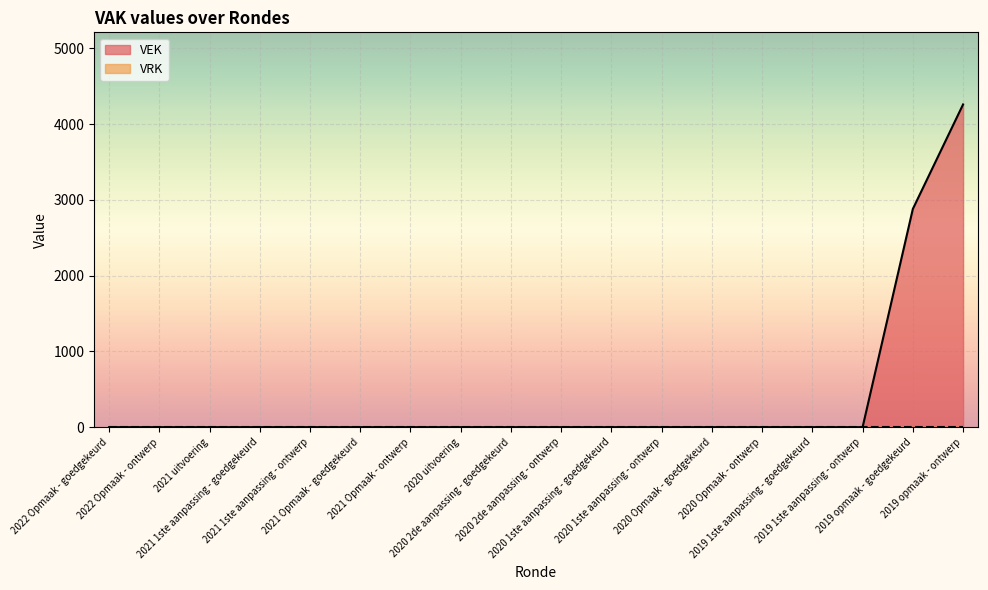

How many data points are above 0?

2